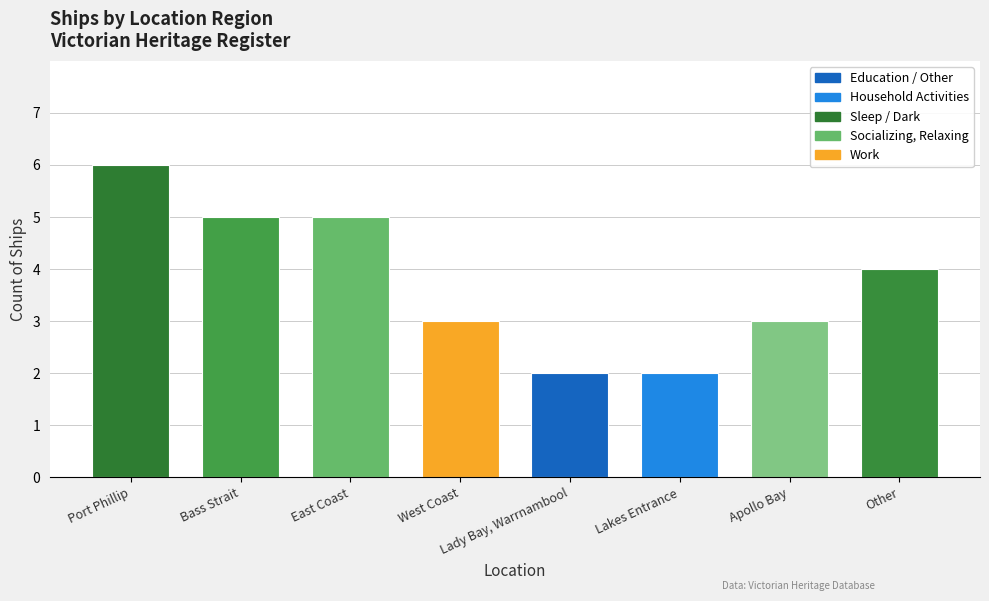

What is the difference between the values at Apollo Bay and Bass Strait?

2